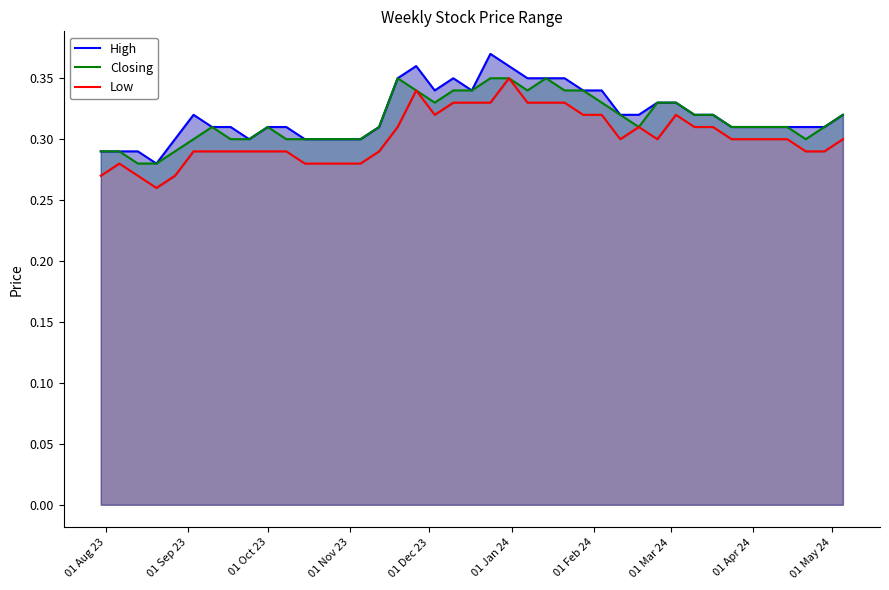

In High, how many points are higher than both neighbors (excluding endpoints)?

4